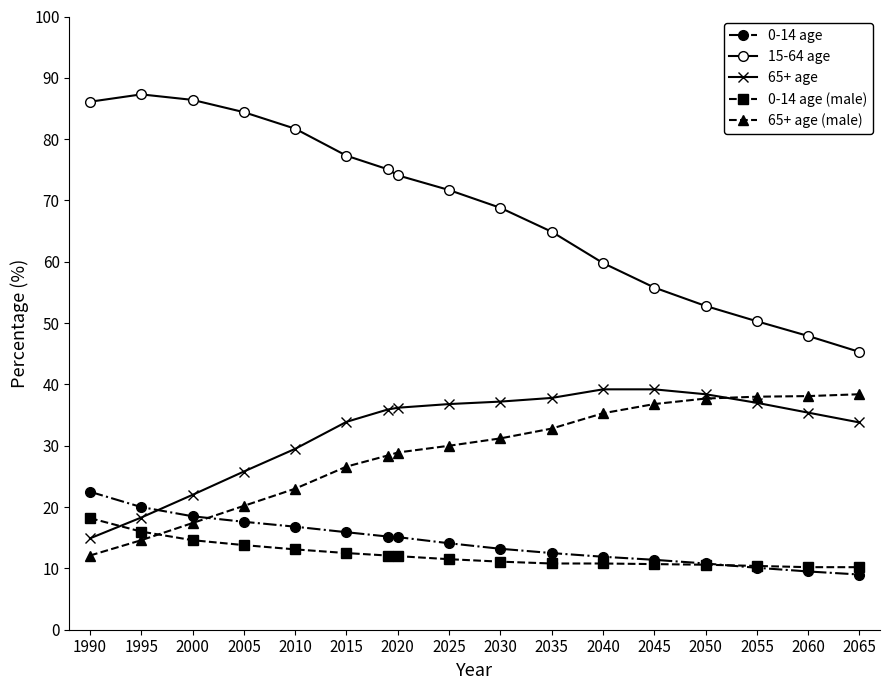

What is the value of the 0-14 age (male) point at the 8th from the left?

12.0